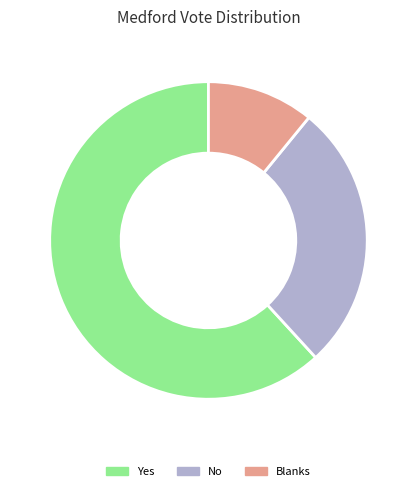

Rank the categories by value from highest to lowest.

Yes, No, Blanks